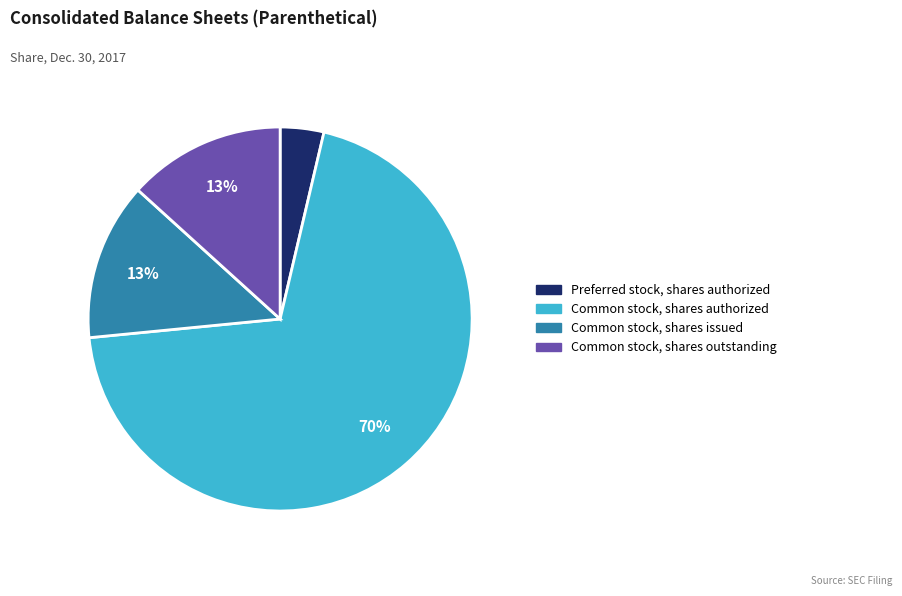

Is there a majority slice in this chart?

Yes